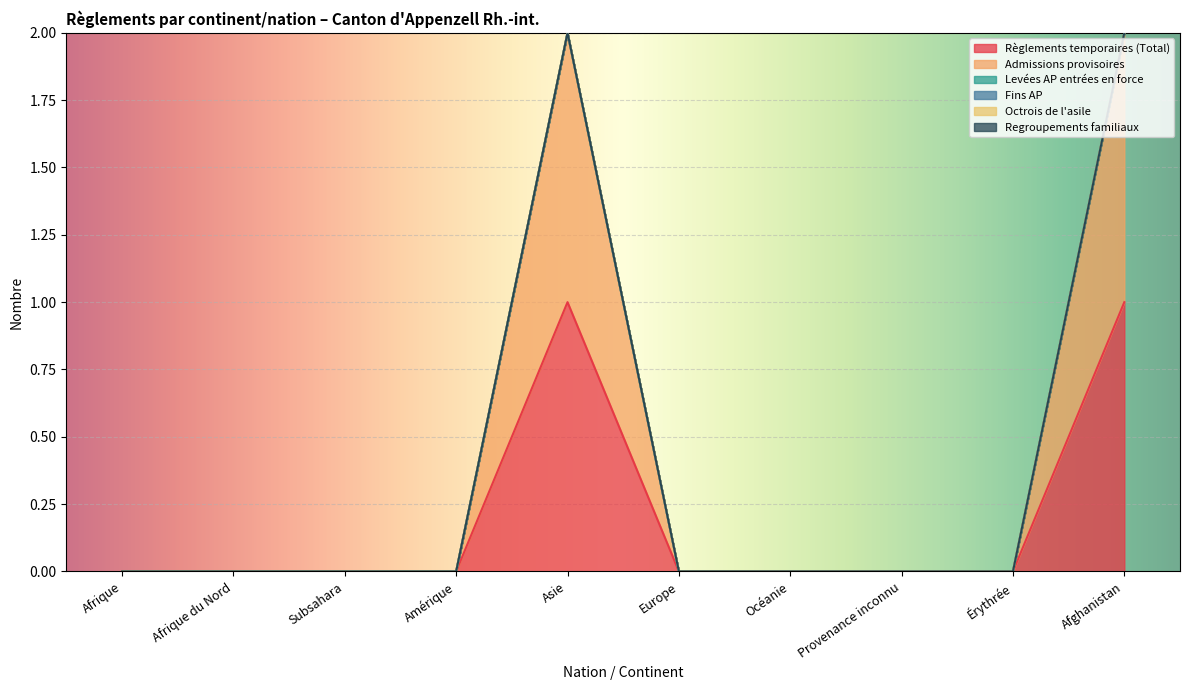

Is it true that Octrois de l'asile equals 0 at Asie?

True